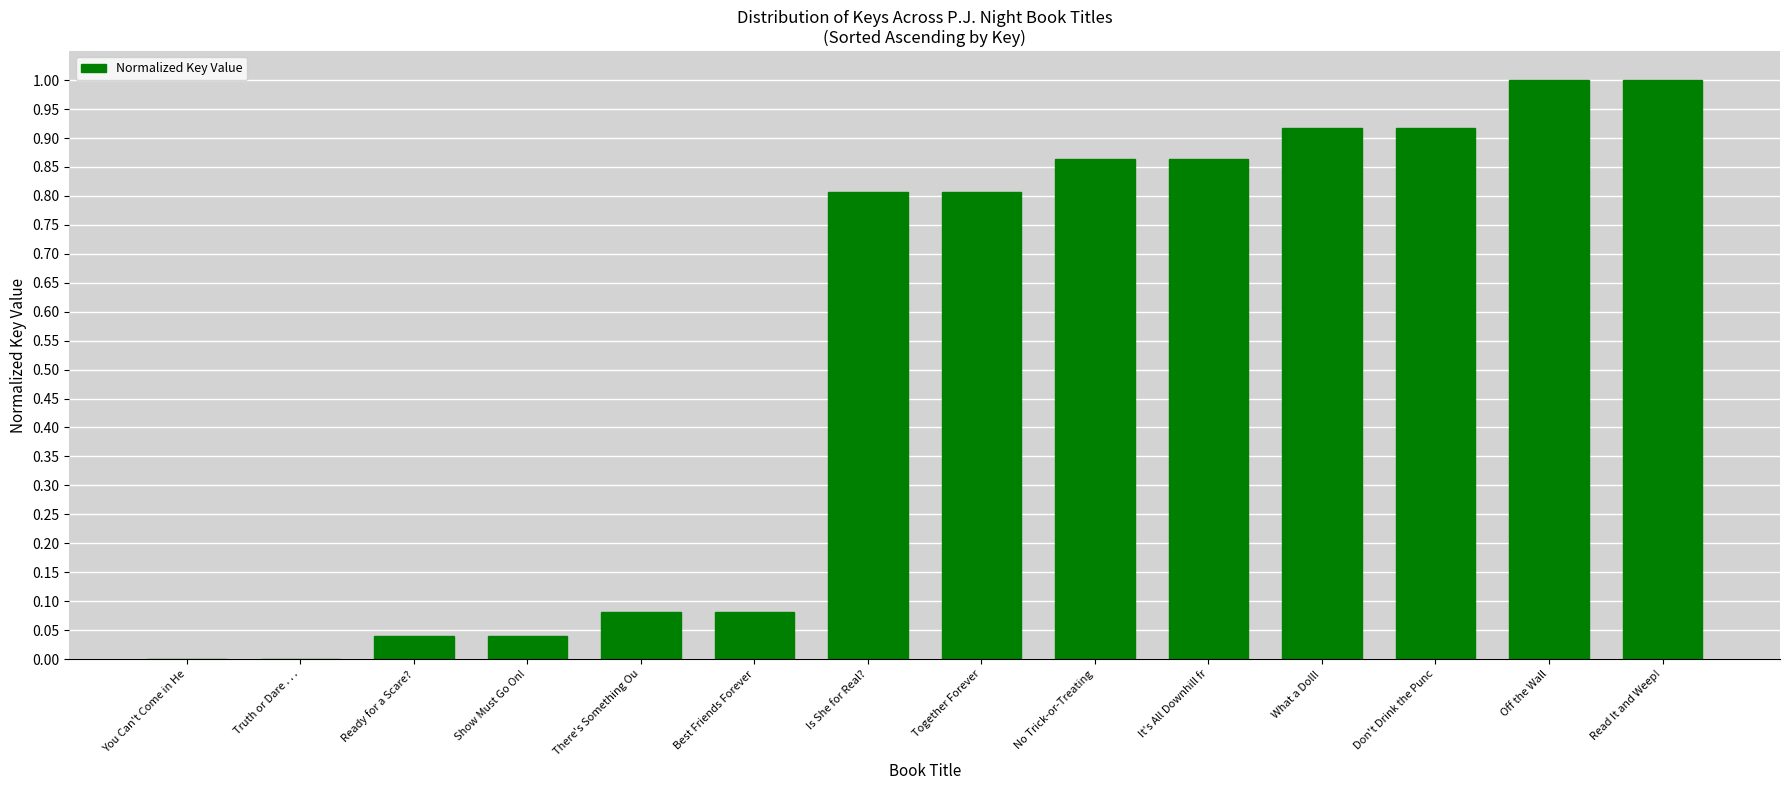

The value at Show Must Go On! is 0.1. True or false?

False